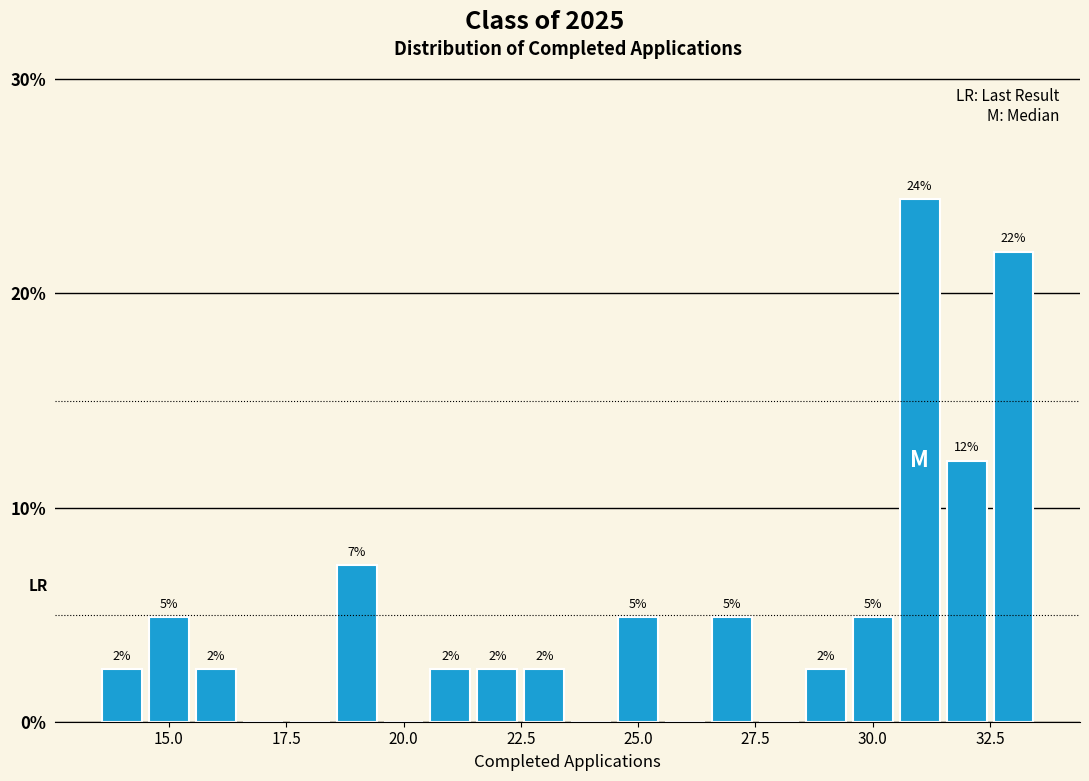

Read against the x-axis, roughly where is the centre of the tallest bar?

31.0